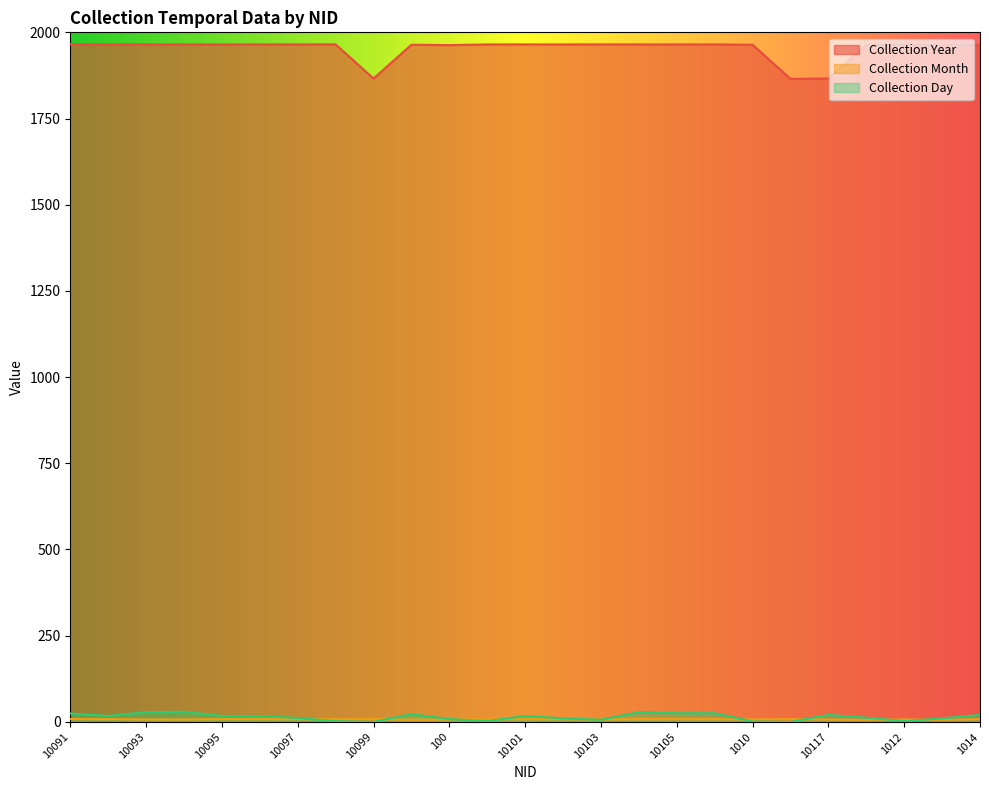

What is the difference between the maximum and minimum values in the Collection Day series?

29